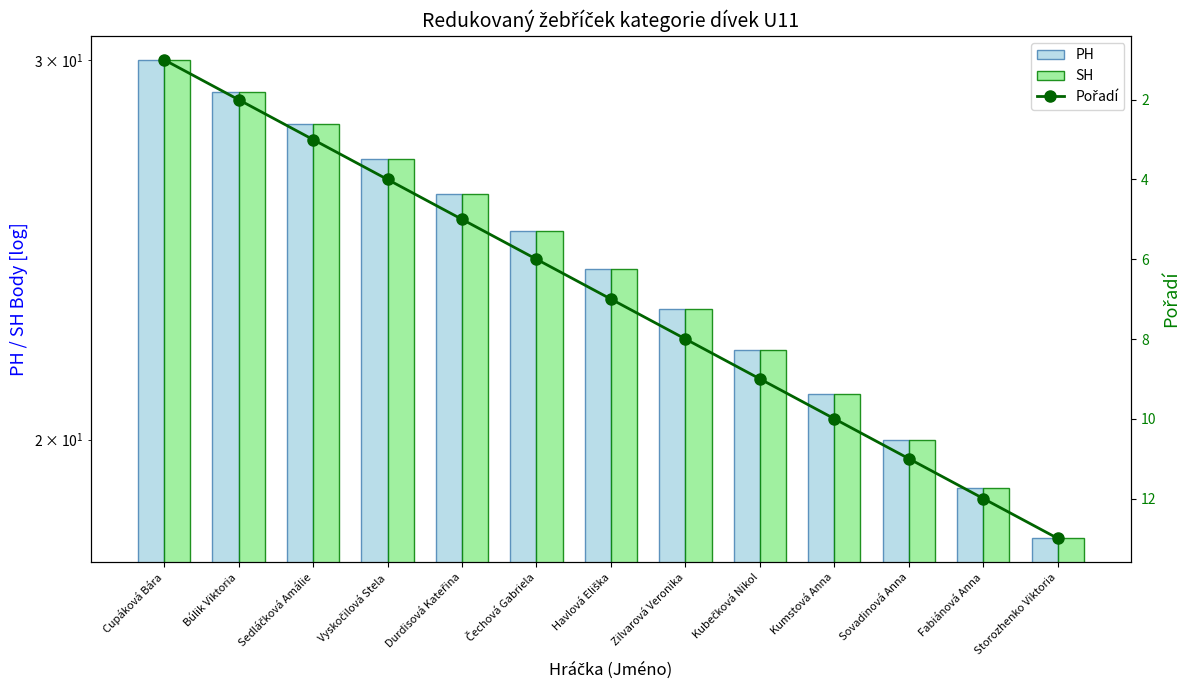

What is the highest value of the Pořadí series?

13